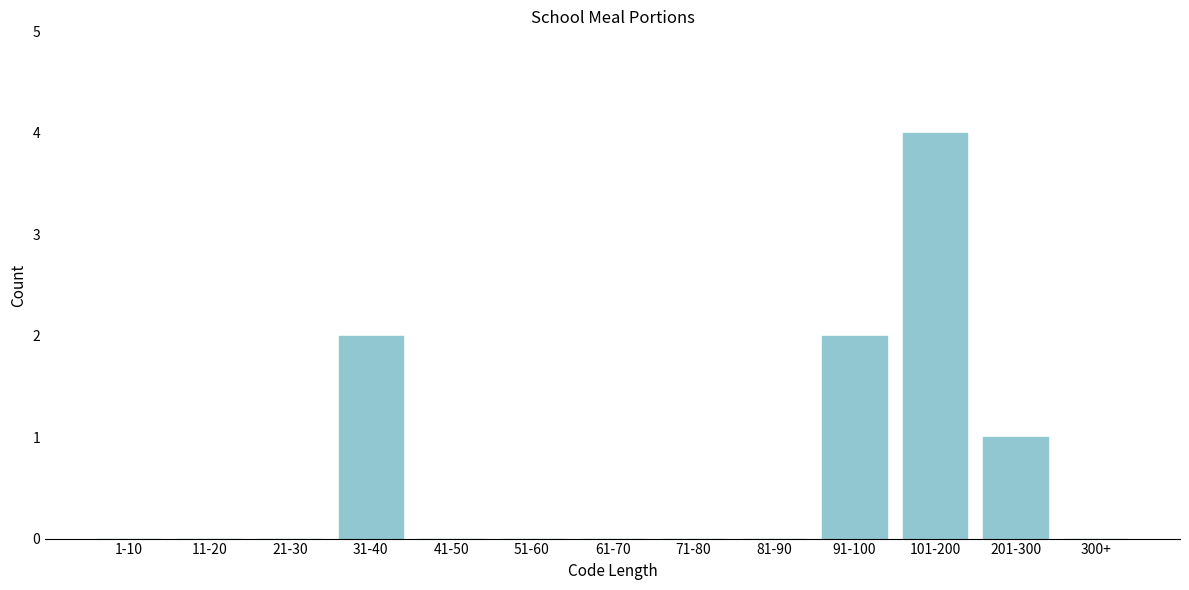

Reading left to right, what are all the values shown in this chart?

1-10=0	11-20=0	21-30=0	31-40=2	41-50=0	51-60=0	61-70=0	71-80=0	81-90=0	91-100=2	101-200=4	201-300=1	300+=0